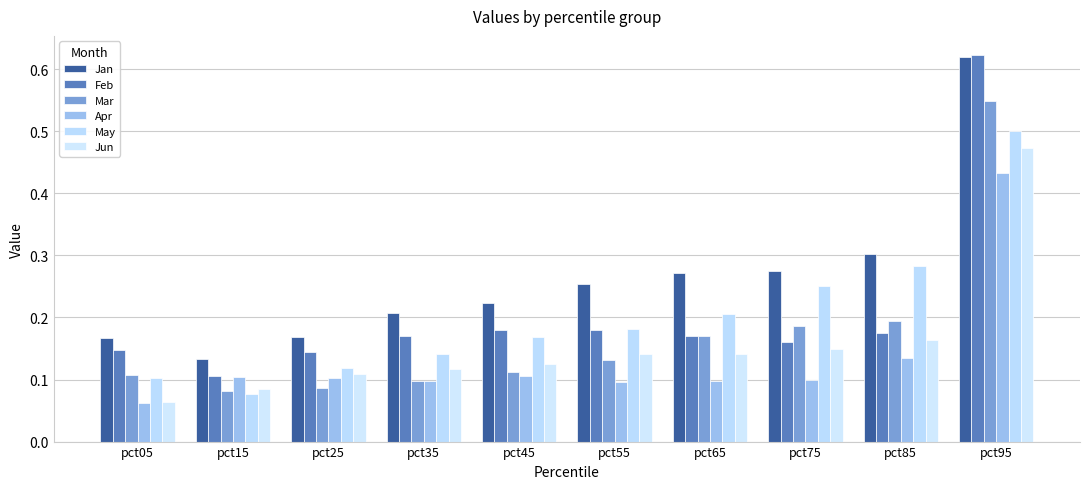

Is the value of Mar at pct45 greater than the value of Jun at pct75?

No